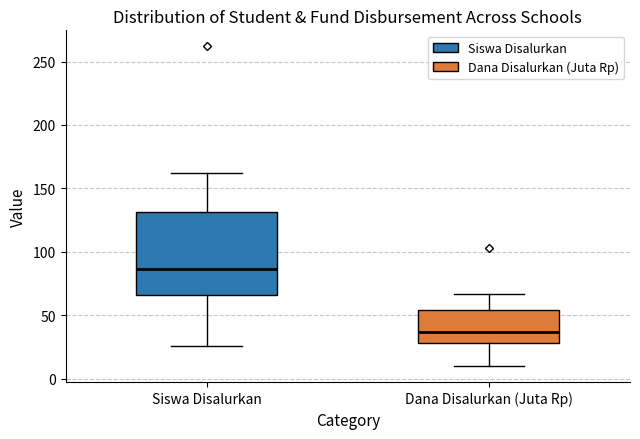

Reading left to right, read every box against the y-axis: the position of its median line, the range the box covers, and the ends of its whiskers. The values are not printed on the chart, so give them approximately, as read against the axis.

Siswa Disalurkan: median 85, box 65 to 130, whiskers 25 to 160
Dana Disalurkan (Juta Rp): median 35, box 30 to 55, whiskers 10 to 65